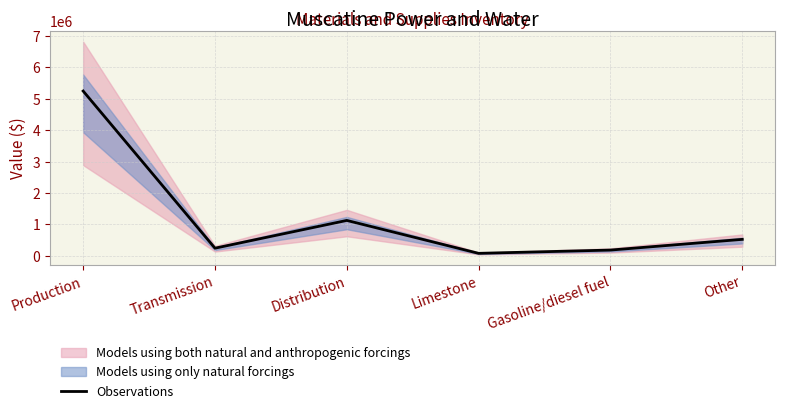

What is the change in value from Distribution to Limestone?

-1048814.2